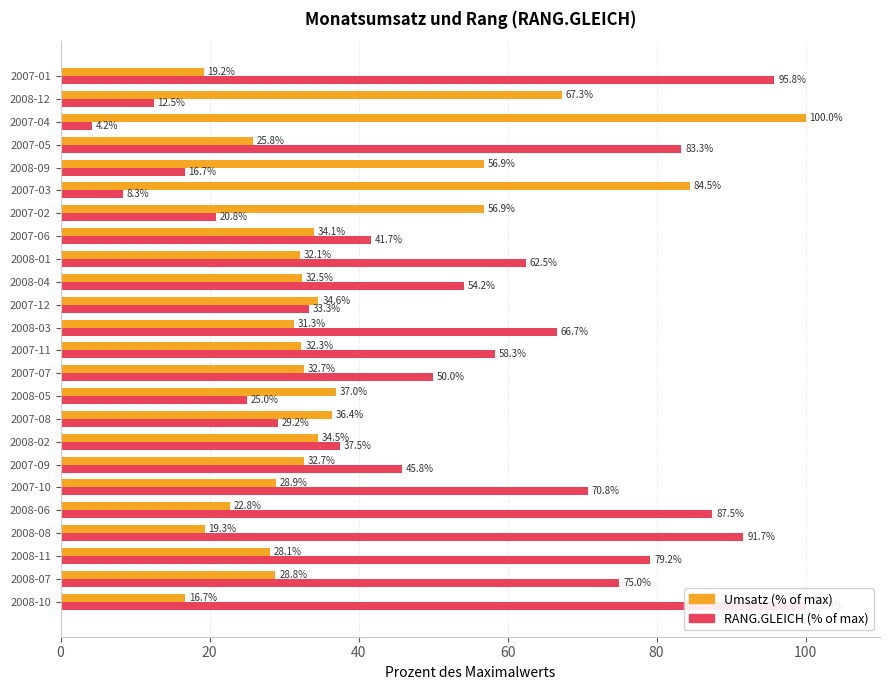

Which series has the widest spread of values?

RANG.GLEICH (% of max)